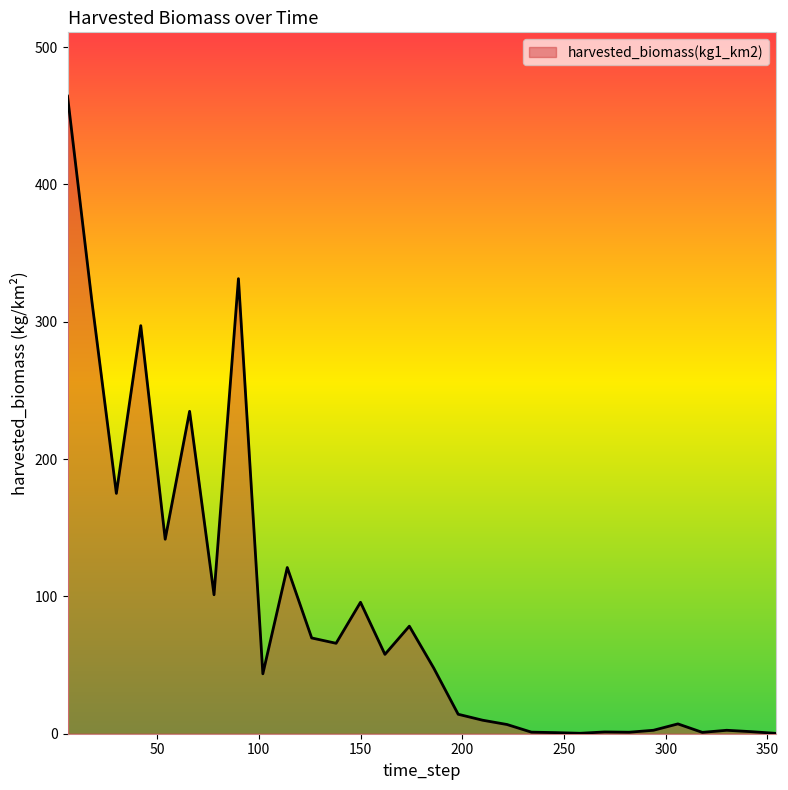

How many values are below 47?

15